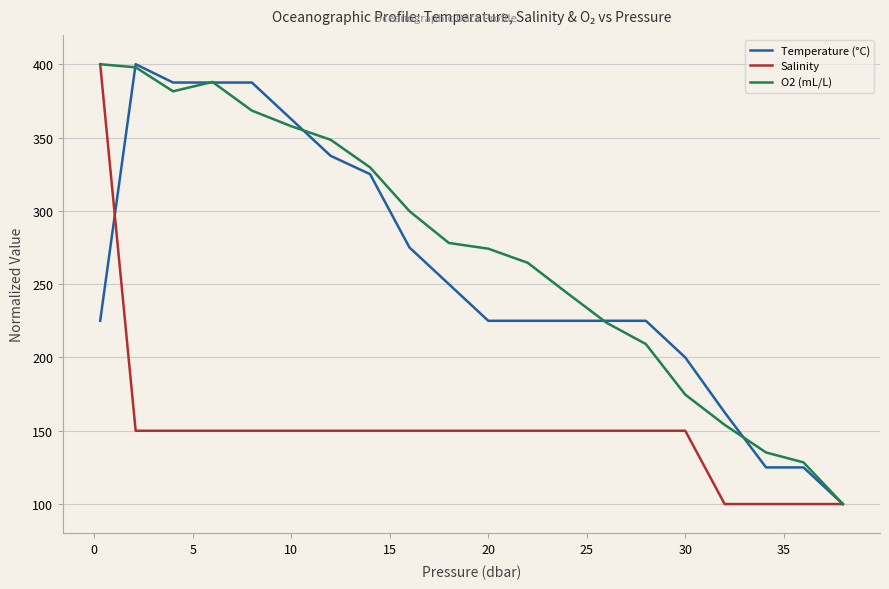

What is the lowest value of the O2 (mL/L) series?

100.0